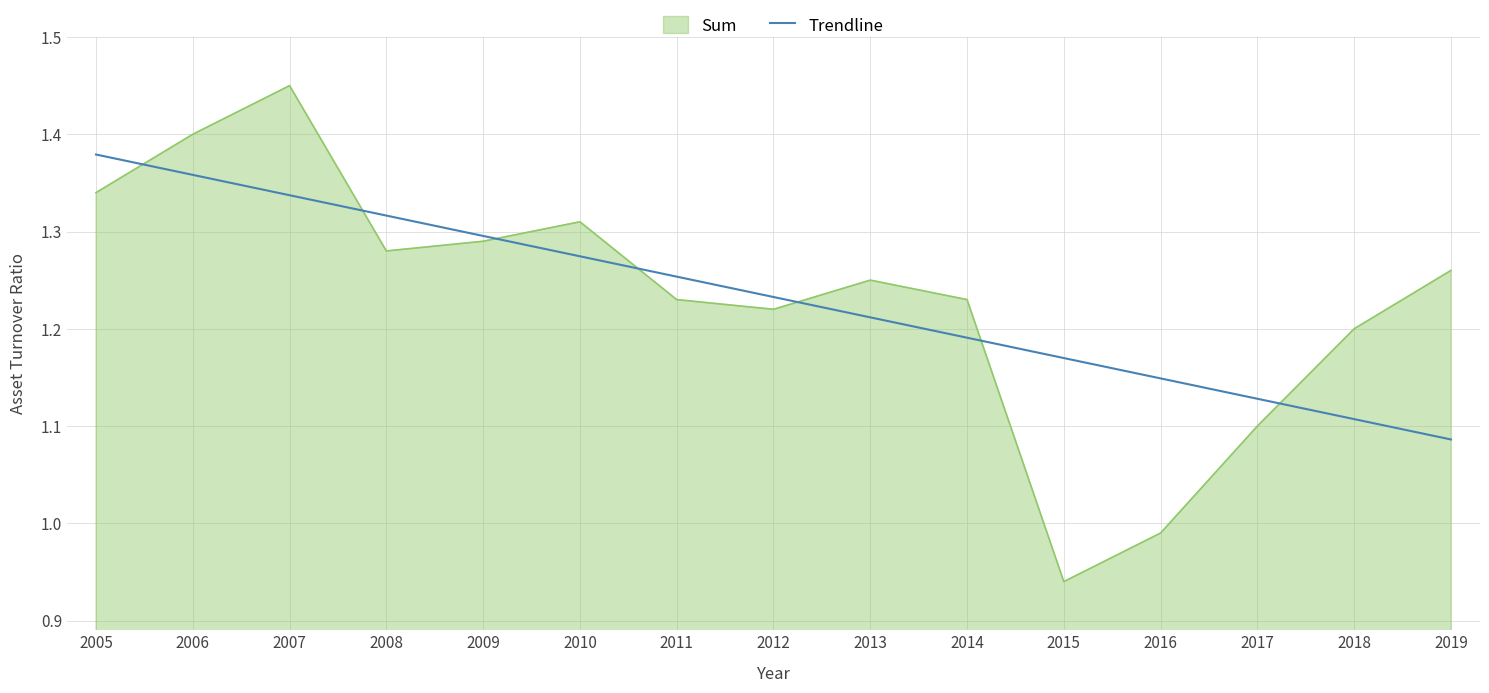

Where does the Sum series first go above 1?

2005